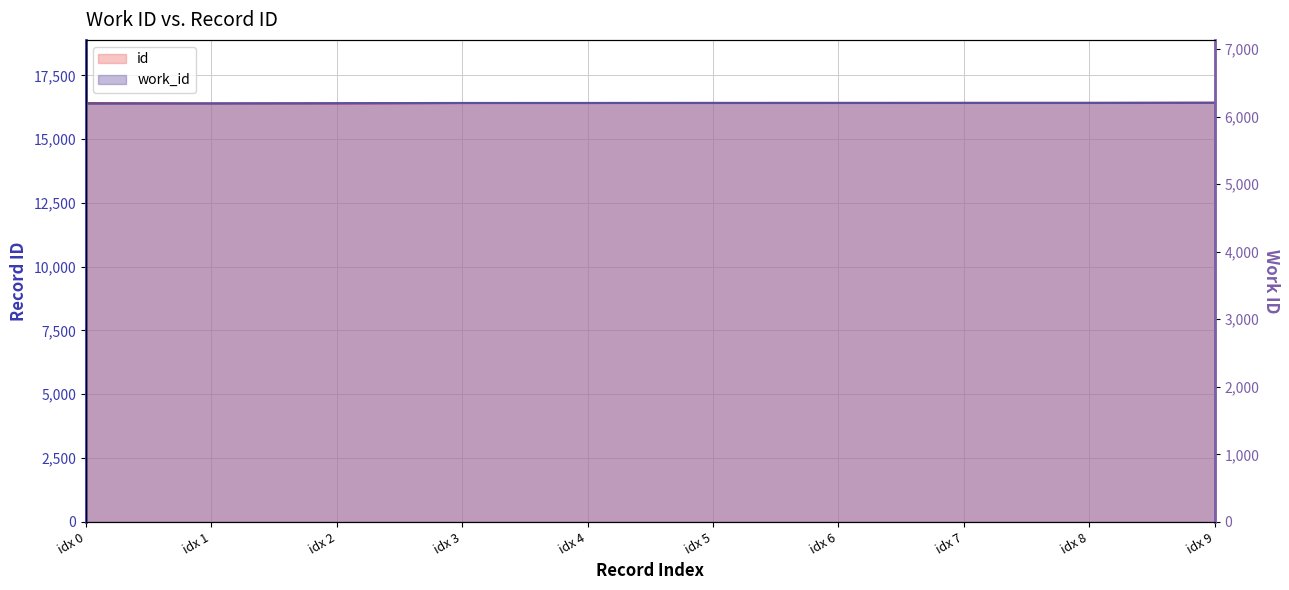

How many data points in work_id are less than 6203?

3